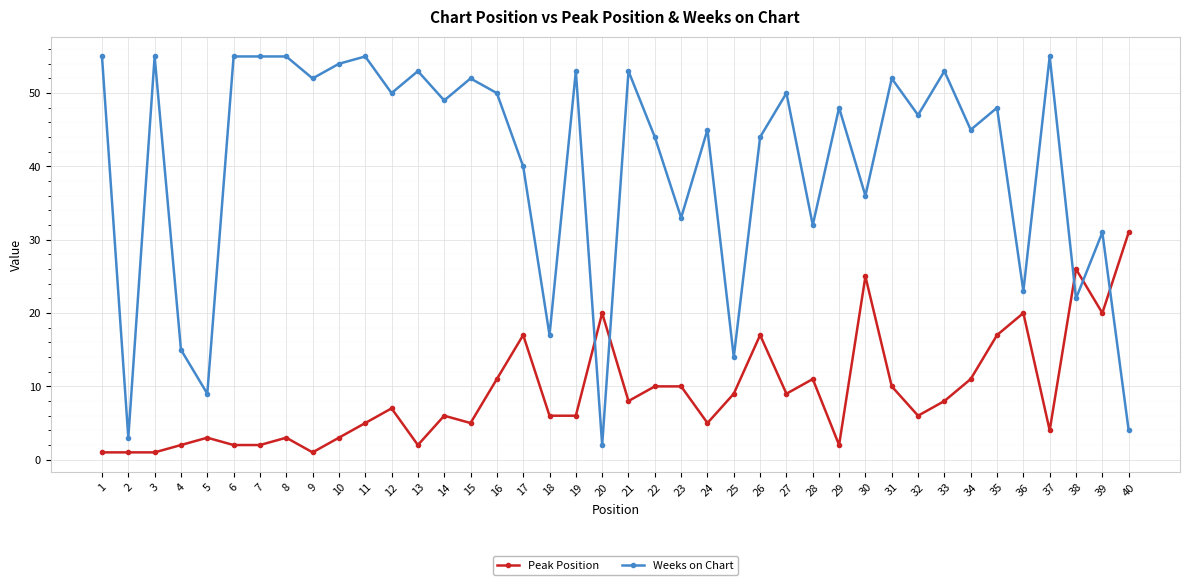

True or false: Peak Position has a value of 1 at 8.

False